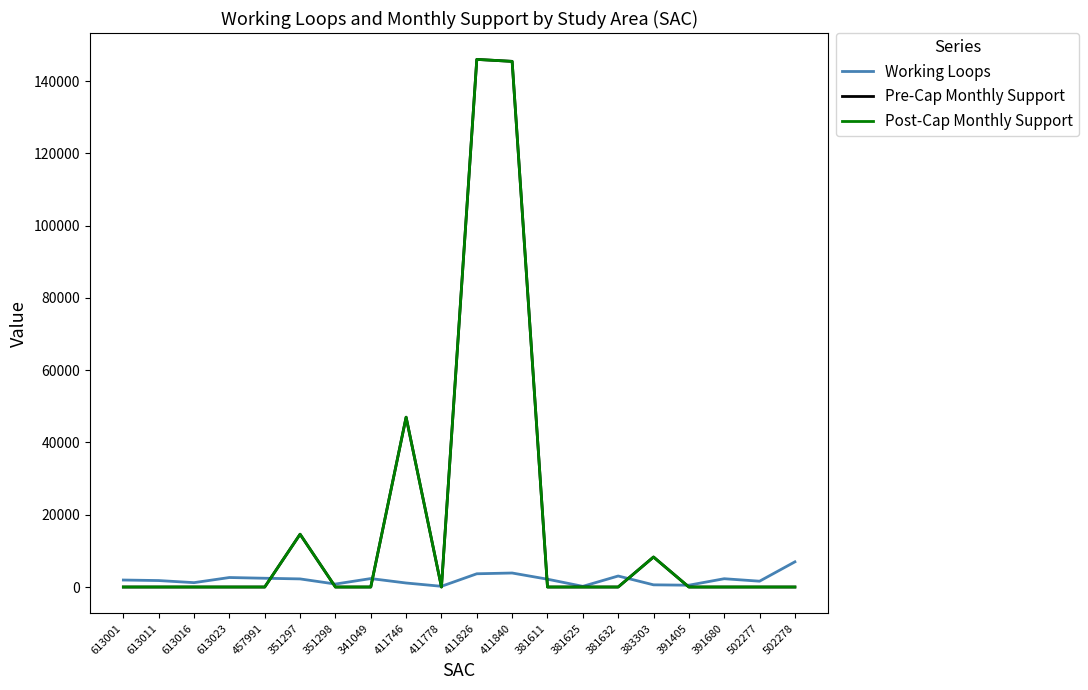

Does the chart have visible grid lines?

No